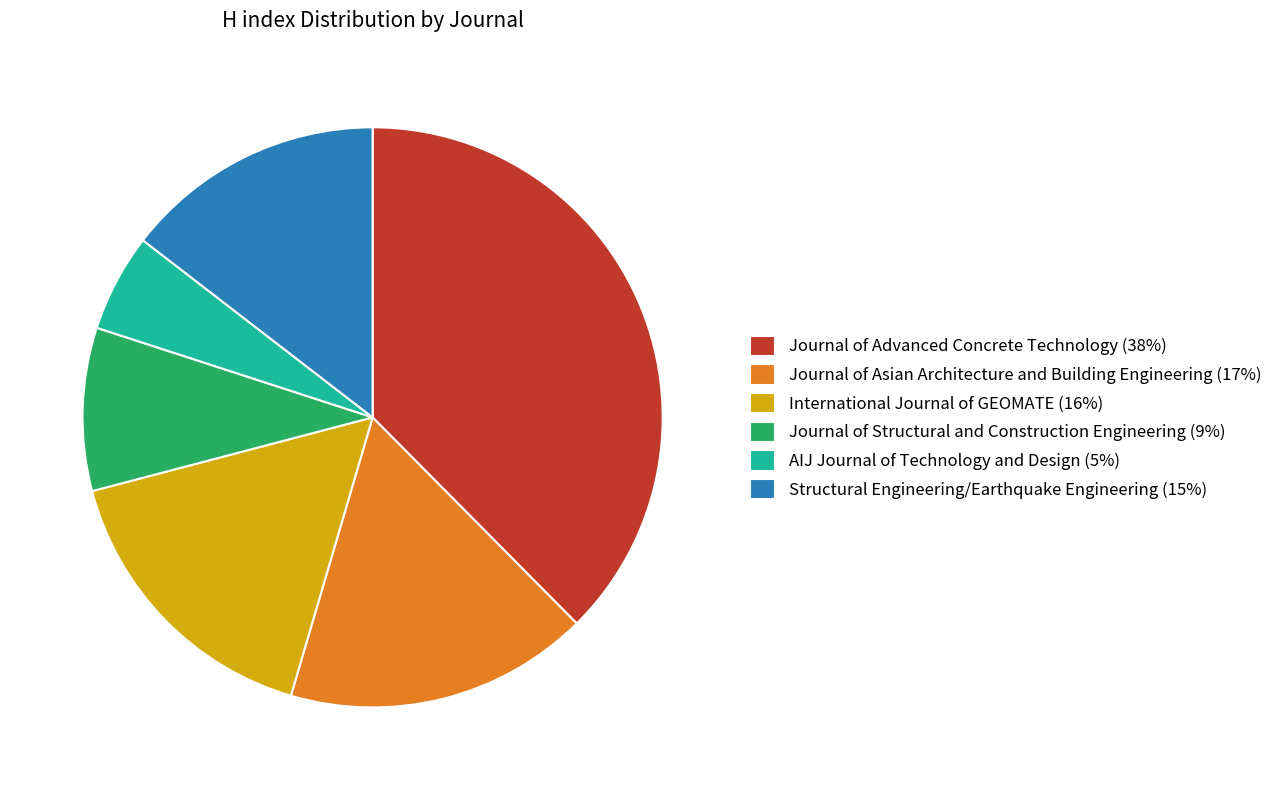

How many slices are in this pie chart?

6